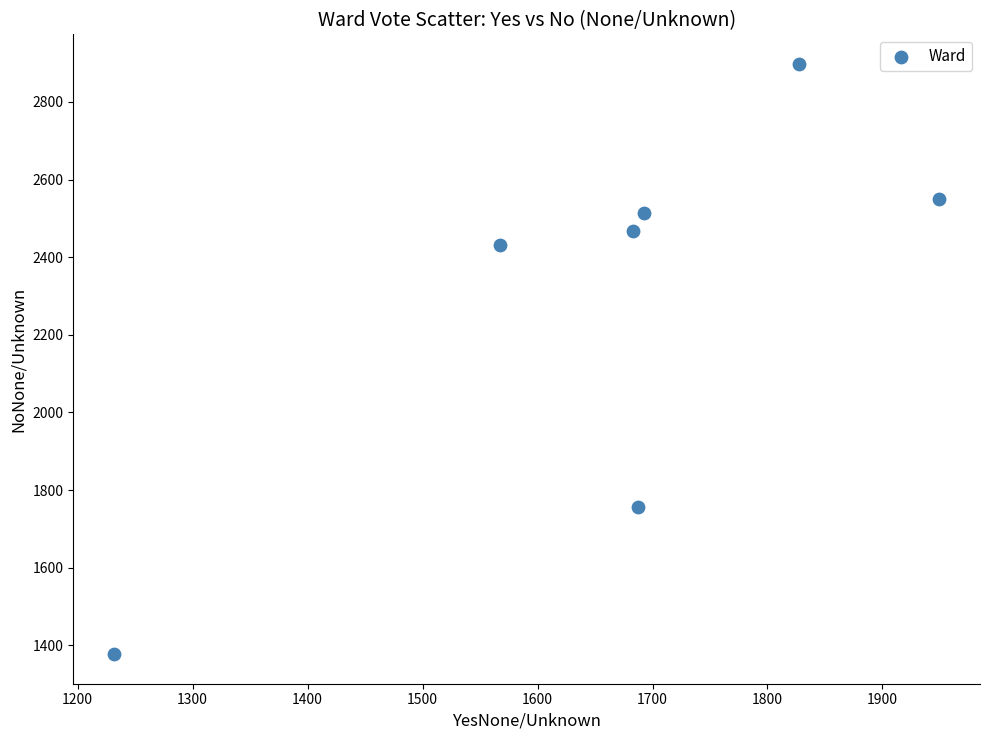

What Y value in the scatter plot is closest to 2137?

2432